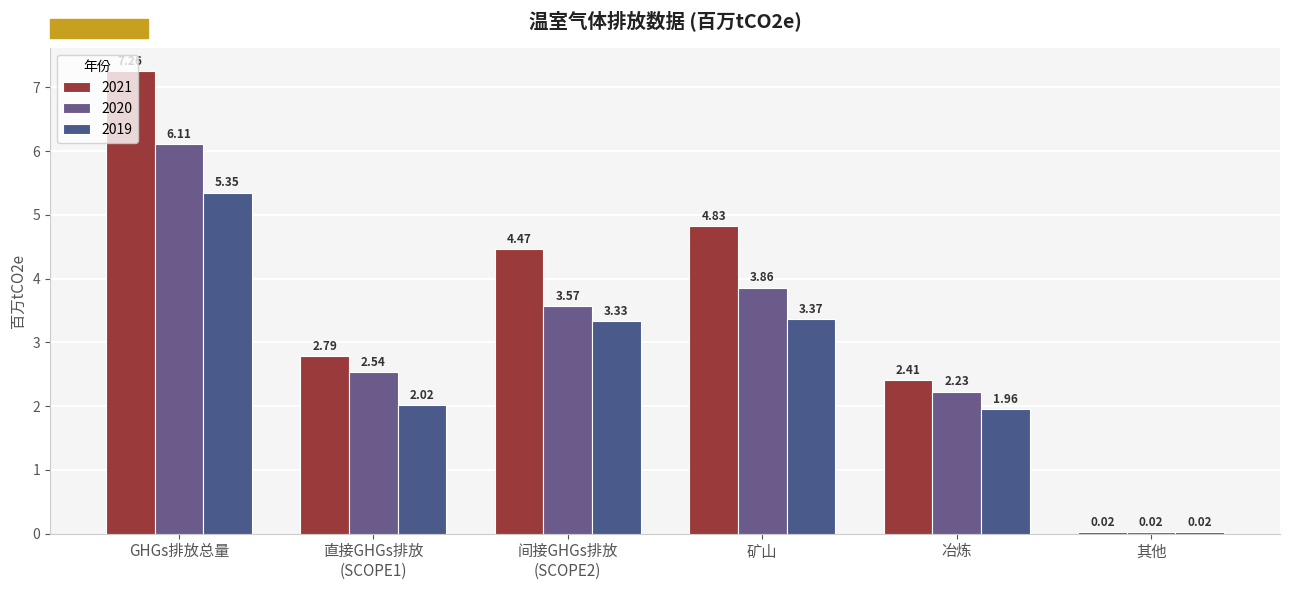

How many values in the 2020 series exceed 3?

3